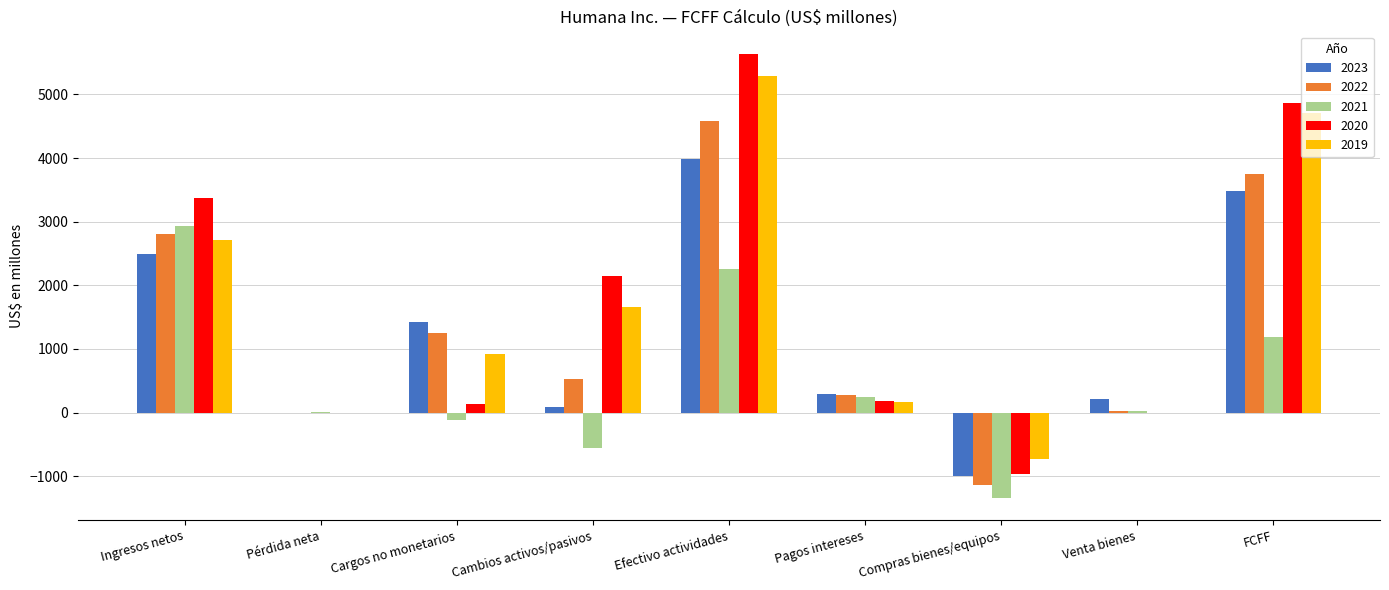

What is the difference between the 2020 values at Ingresos netos and Venta bienes?

3367